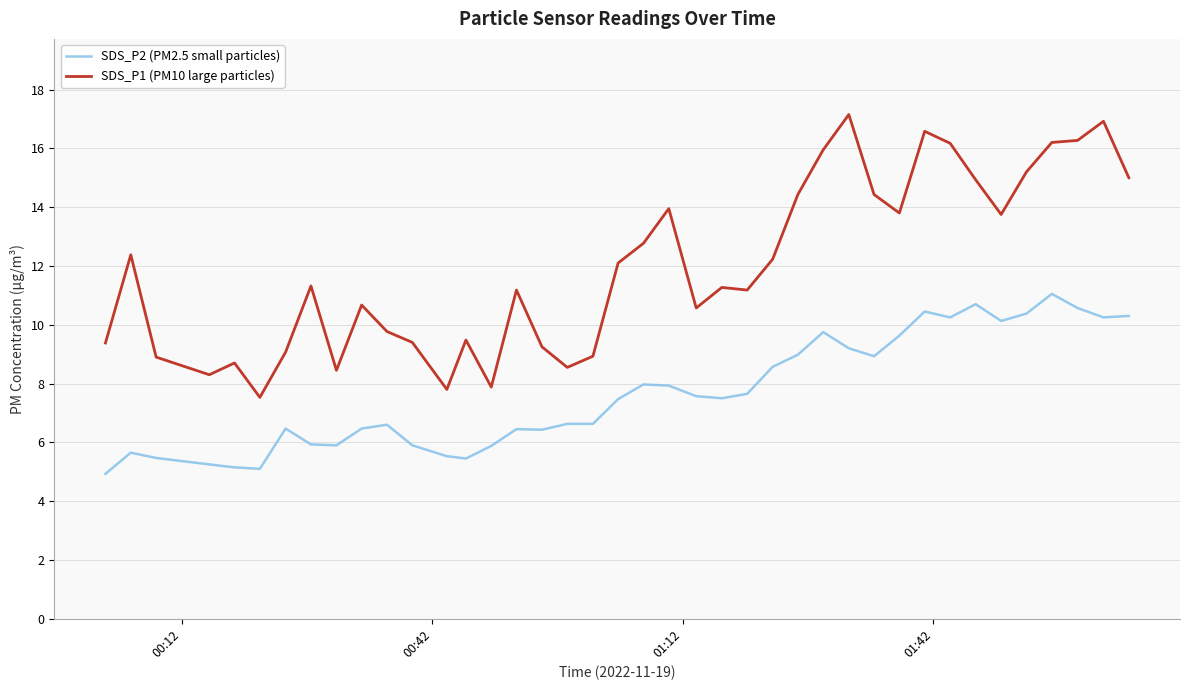

True or false: SDS_P1 (PM10 large particles) and SDS_P2 (PM2.5 small particles) cross at least once.

False